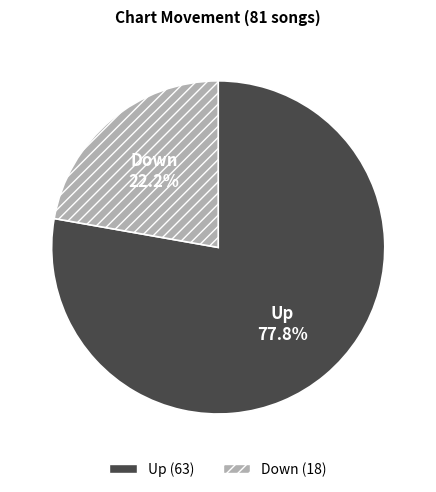

How many slices are in this pie chart?

2